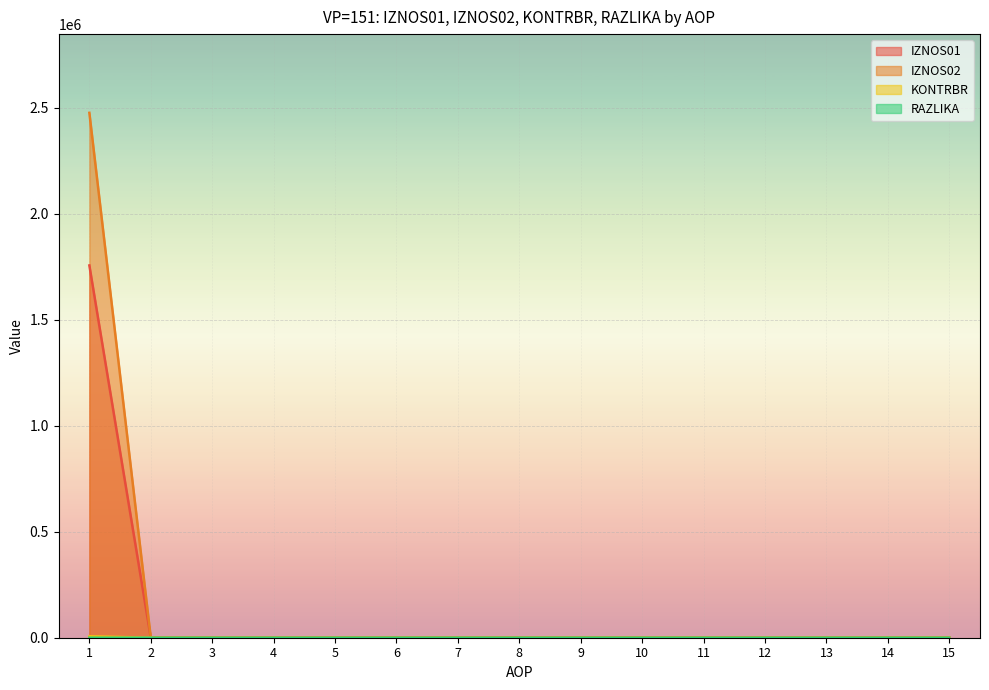

What are all the series names shown in the legend?

IZNOS01, IZNOS02, KONTRBR, RAZLIKA